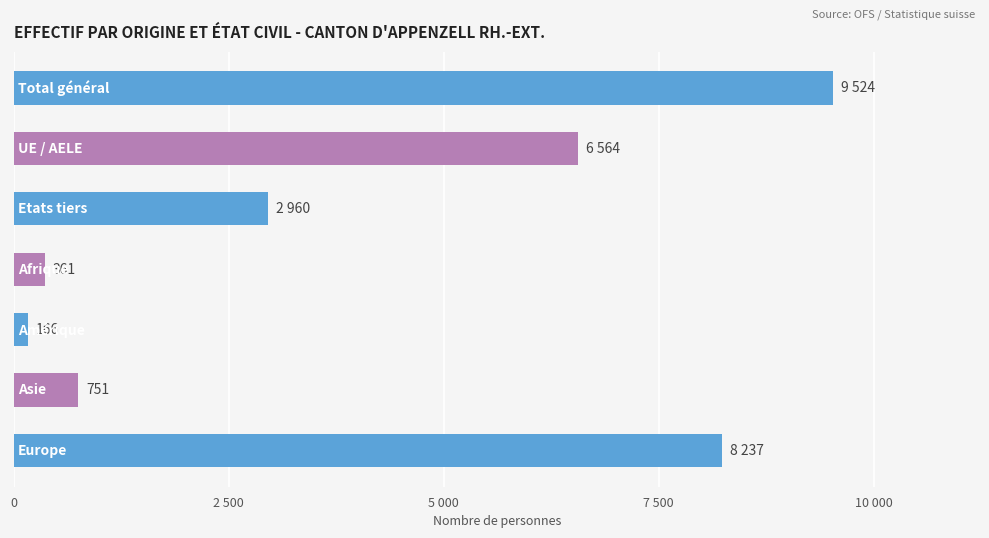

Are the bars horizontal?

Yes